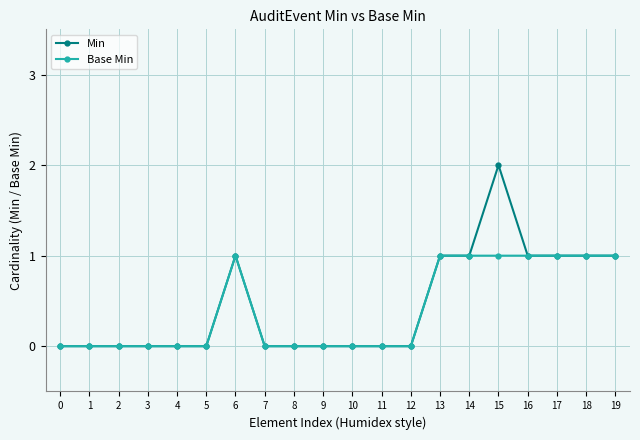

What are all the series names shown in the legend?

Min, Base Min